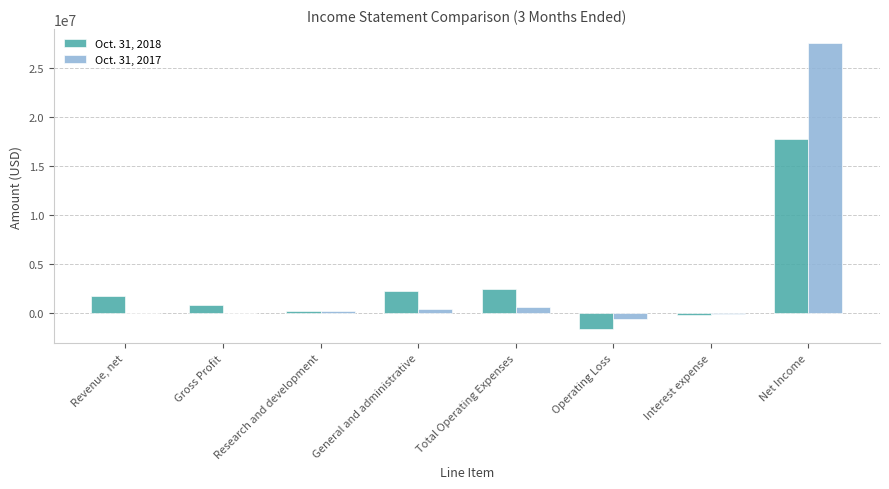

Which label corresponds to the largest value in the chart?

Net Income